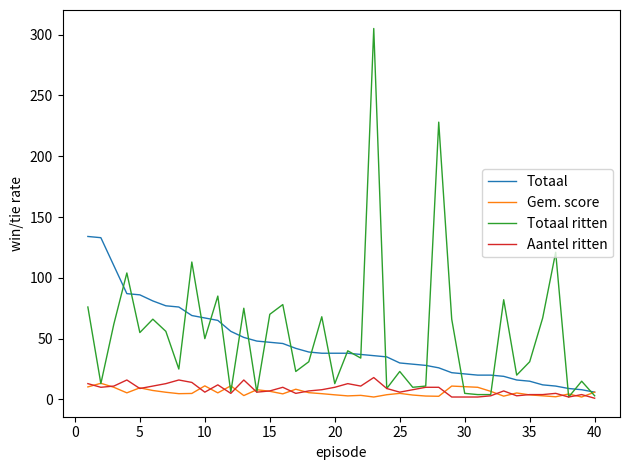

Is this an area chart (filled region under the line)?

No